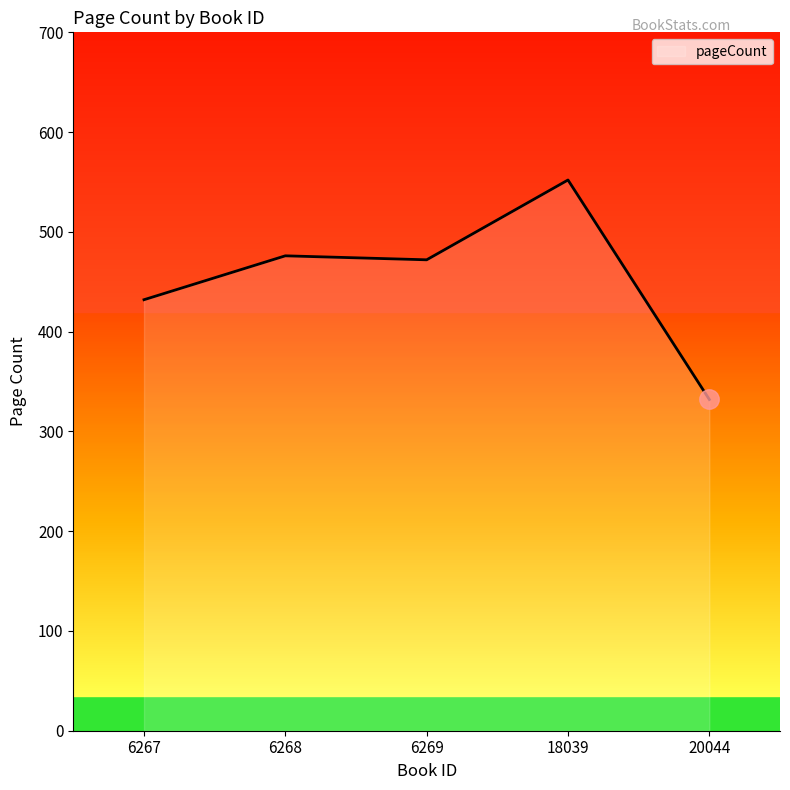

How many lines are shown in the chart?

1